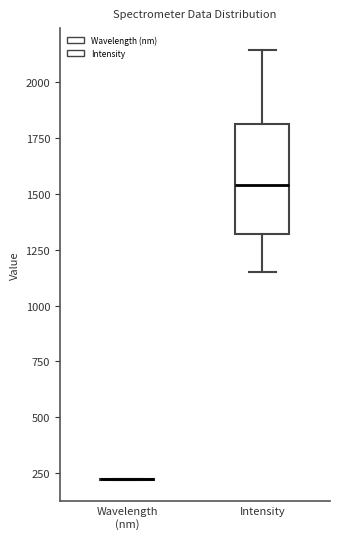

Where is the lower edge of the box for Intensity on the y-axis? The values are not printed on the chart, so give them approximately, as read against the axis.

1300